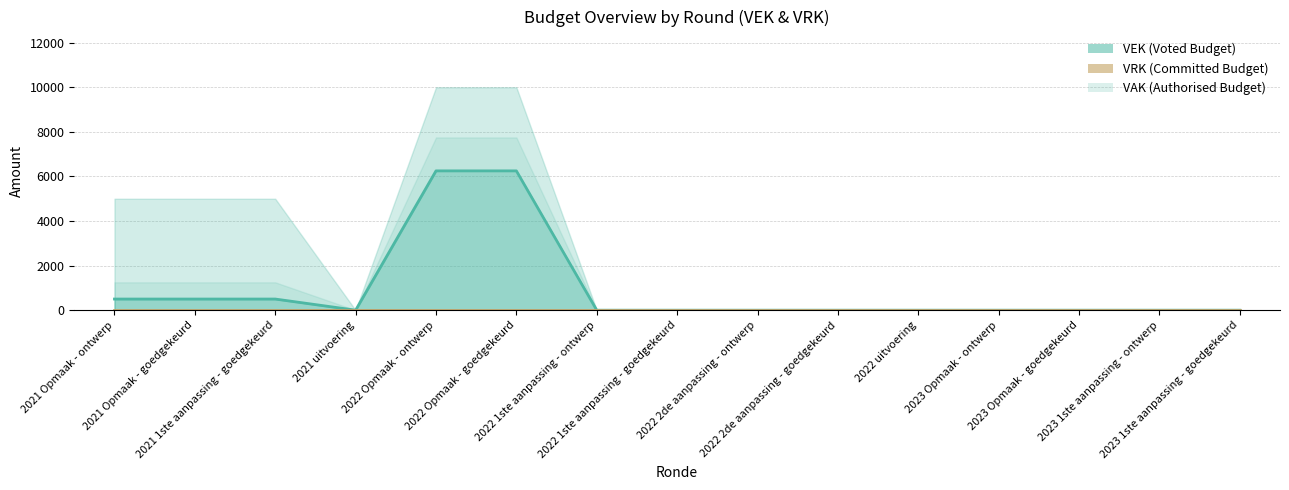

What is the difference between the second highest and second lowest values?

6250